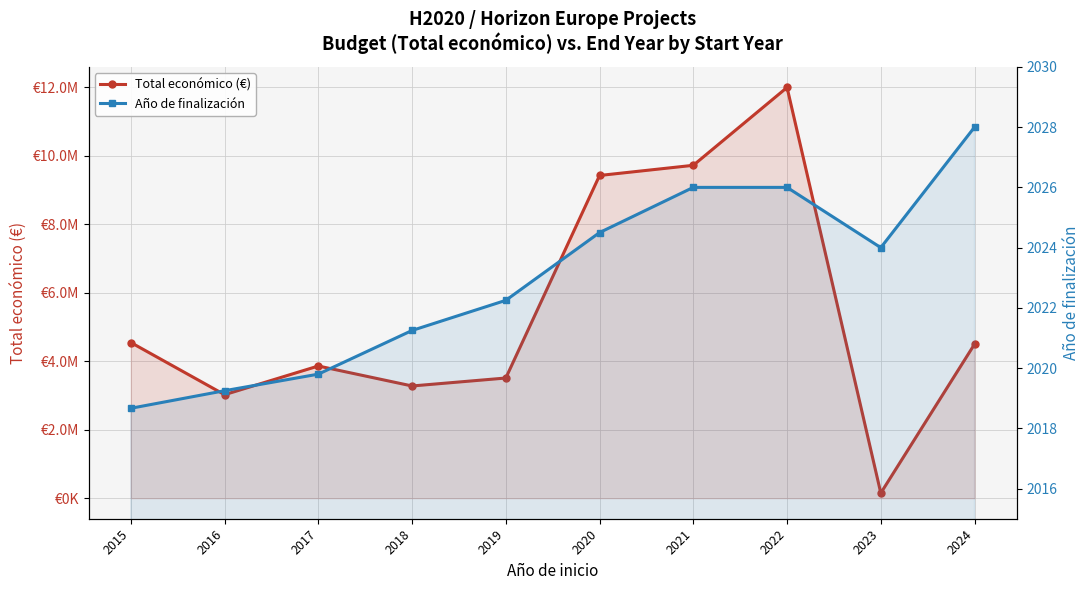

What is the sum of all Año de finalización values?

20229.7